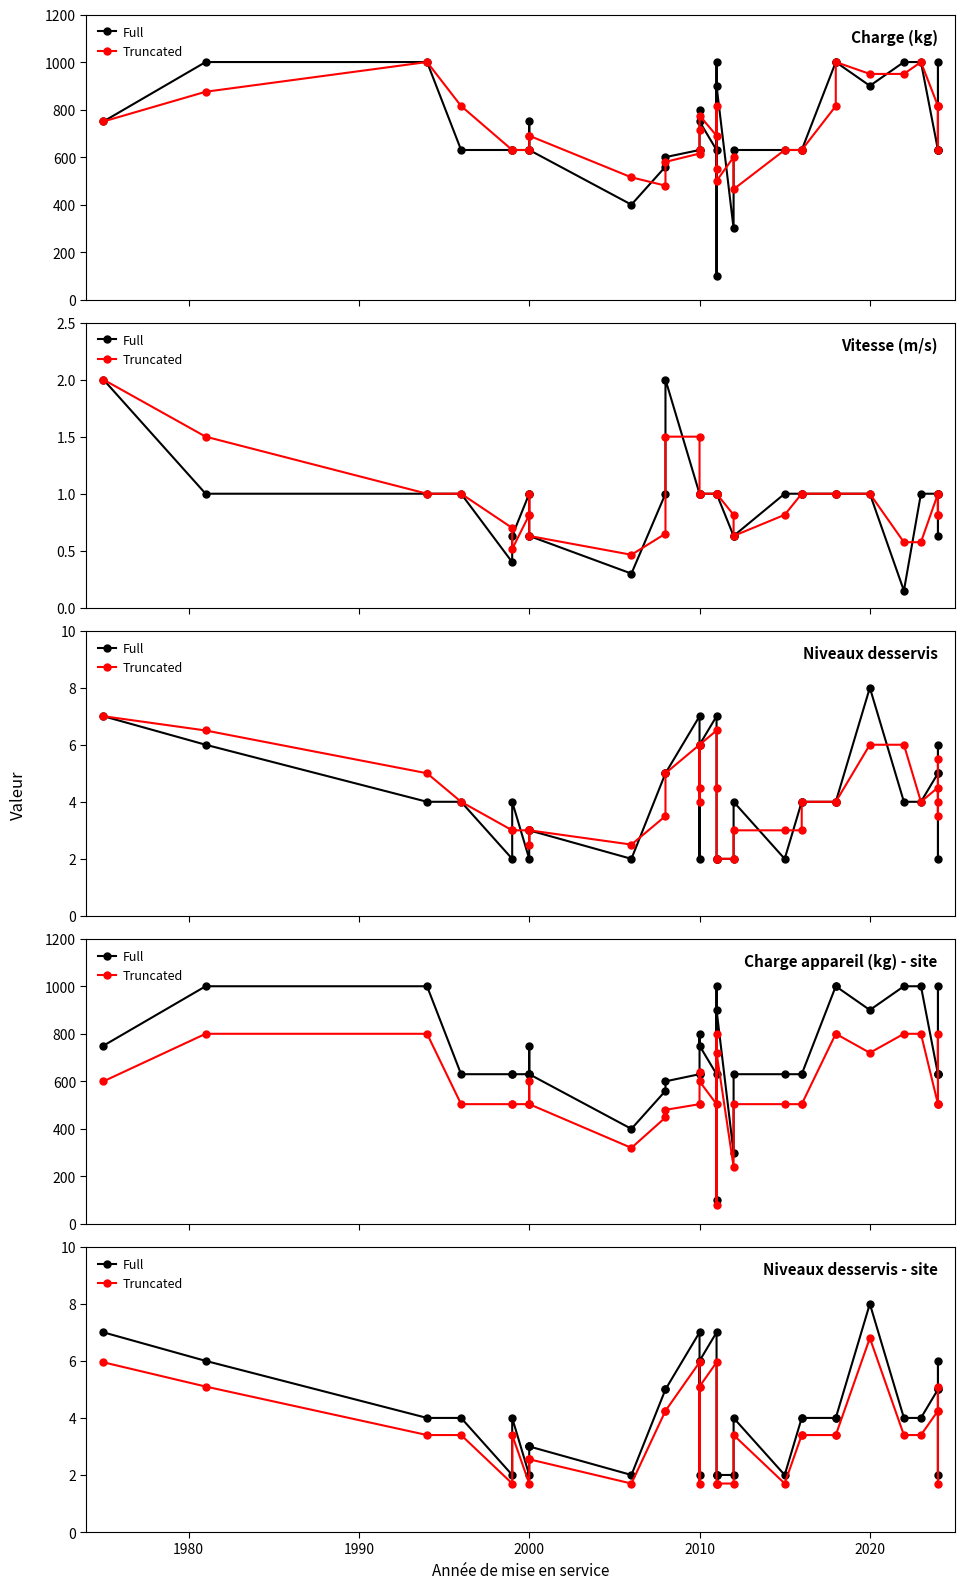

Which series has the largest total across all categories?

Full